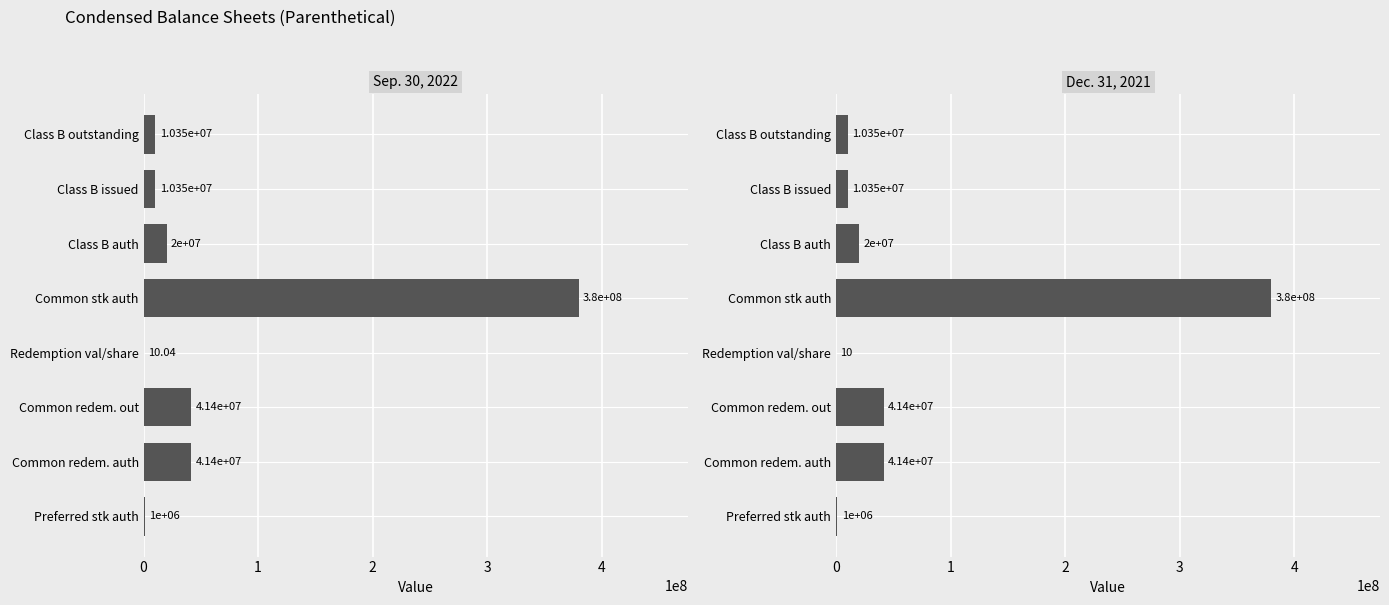

What is the difference between the Sep. 30, 2022 values at Class B issued and Common redem. out?

31050000.0